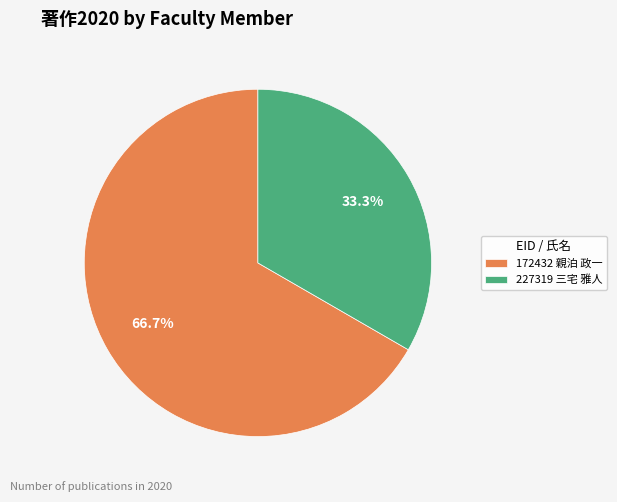

What portion of the pie excludes 227319 三宅 雅人?

66.7%